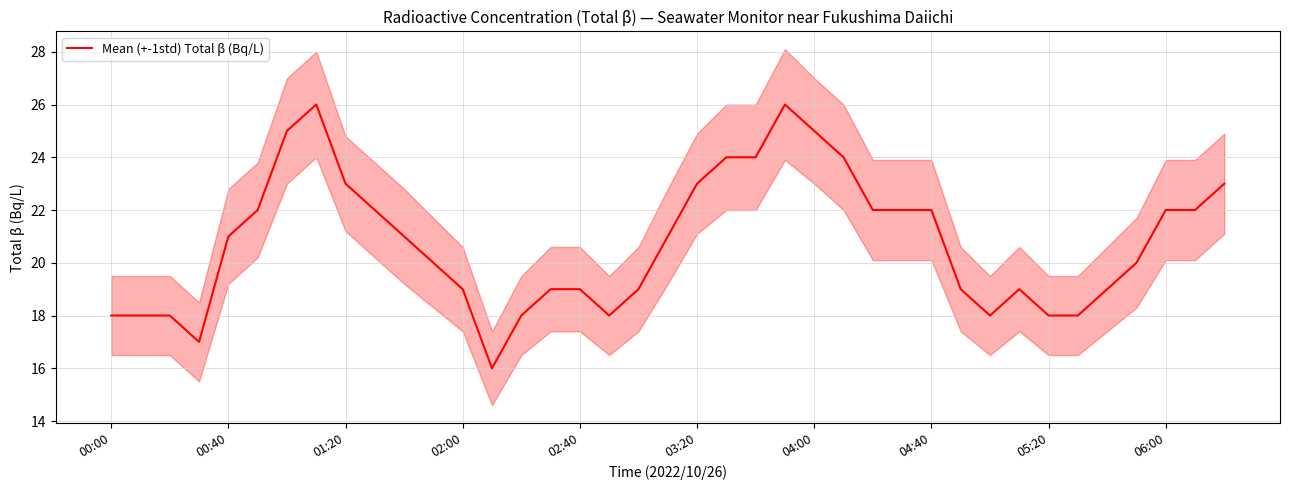

What position from the left is 30?

31